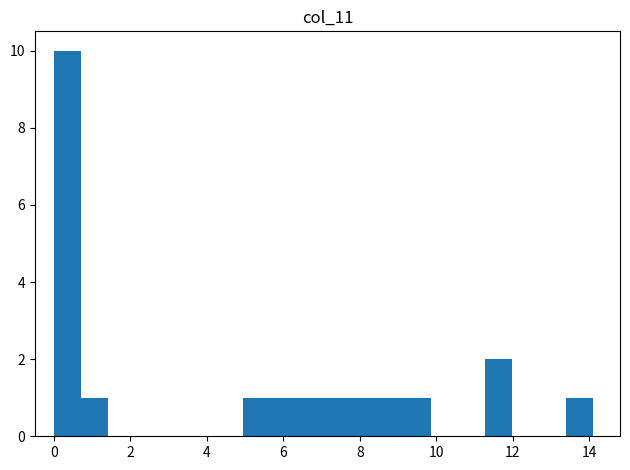

Read against the x-axis, roughly where is the centre of the tallest bar?

0.4